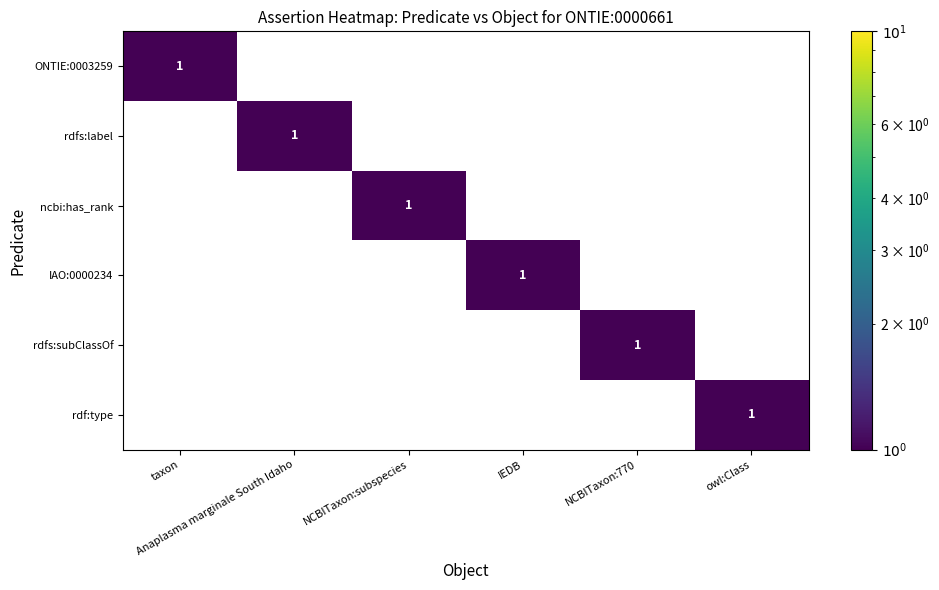

Count the IAO:0000234 values in the range 0 to 1.

6